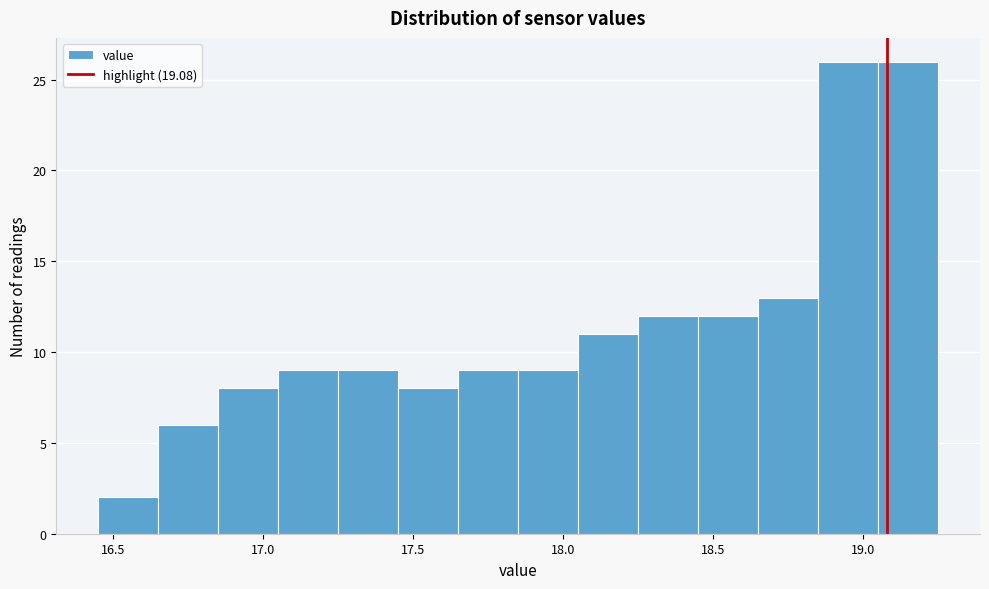

Reading left to right, transcribe this chart: for each bar, give the range it covers on the x-axis and its height. The values are not printed on the chart, so give them approximately, as read against the axis.

16.45 to 16.65: 2
16.65 to 16.85: 6
16.85 to 17.05: 8
17.05 to 17.25: 9
17.25 to 17.45: 9
17.45 to 17.65: 8
17.65 to 17.85: 9
17.85 to 18.05: 9
18.05 to 18.25: 11
18.25 to 18.45: 12
18.45 to 18.65: 12
18.65 to 18.85: 13
18.85 to 19.05: 26
19.05 to 19.25: 26